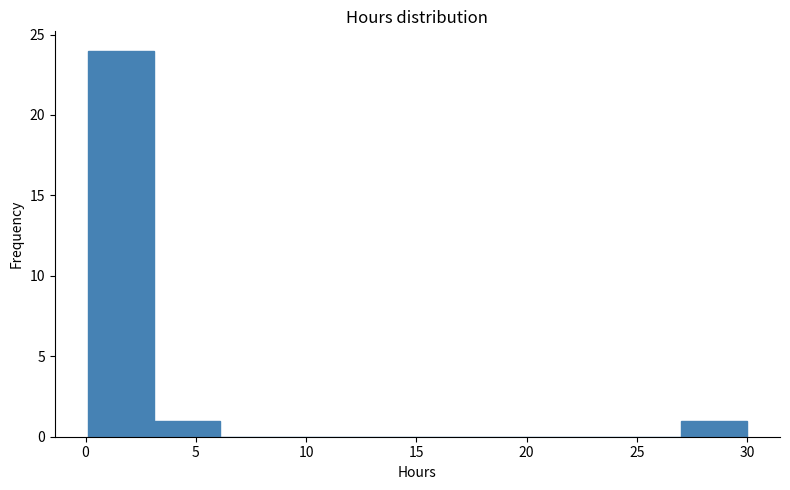

Over which range of the x-axis is the bar tallest?

0 to 3